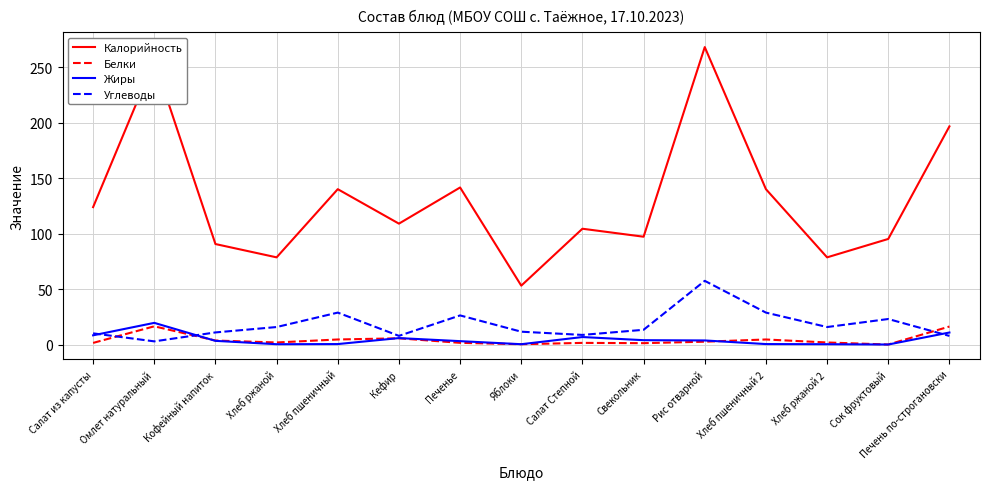

Rank the series by their maximum value, from lowest to highest.

Белки, Жиры, Углеводы, Калорийность